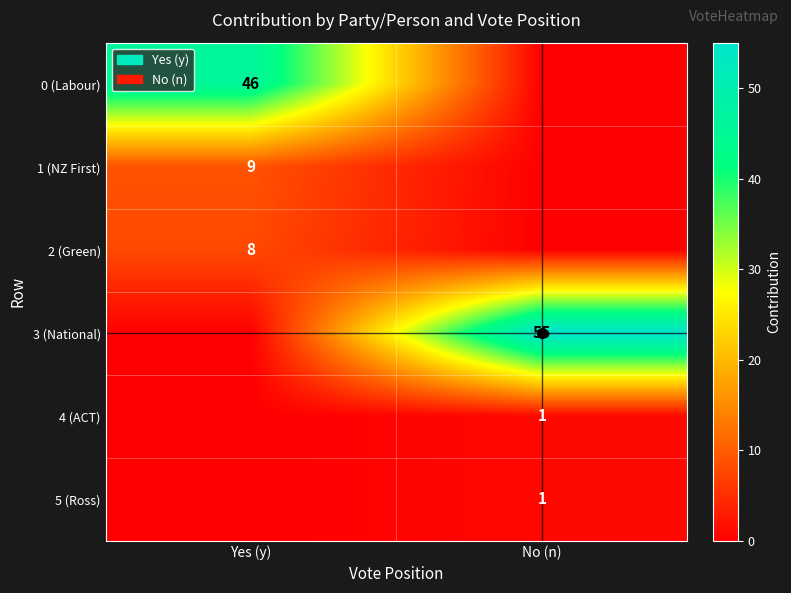

Which category has the highest value across all series?

No (n)